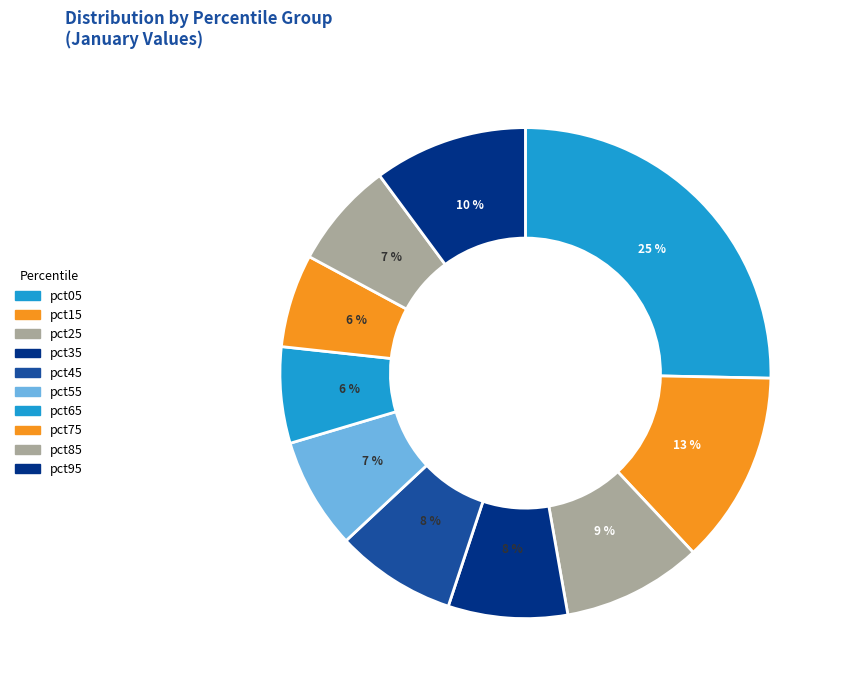

How many segments does this pie chart have?

10